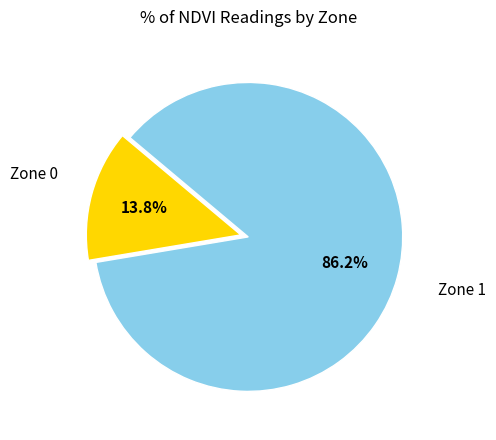

To the nearest percent, what portion does Zone 1 represent?

86%